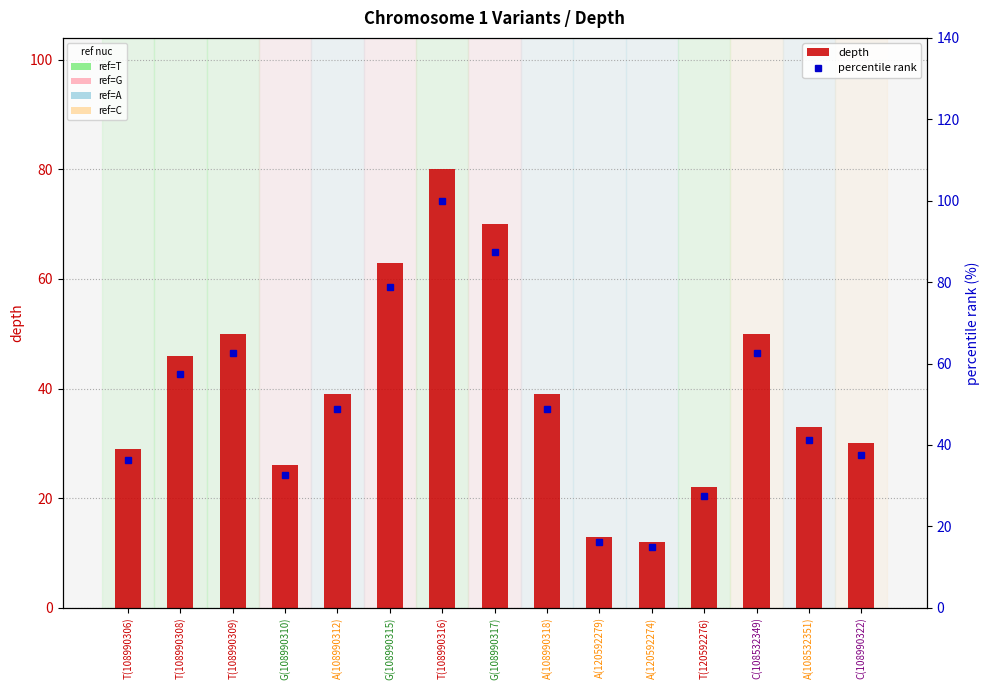

Which category has the highest value in the percentile rank series?

T(108990316)